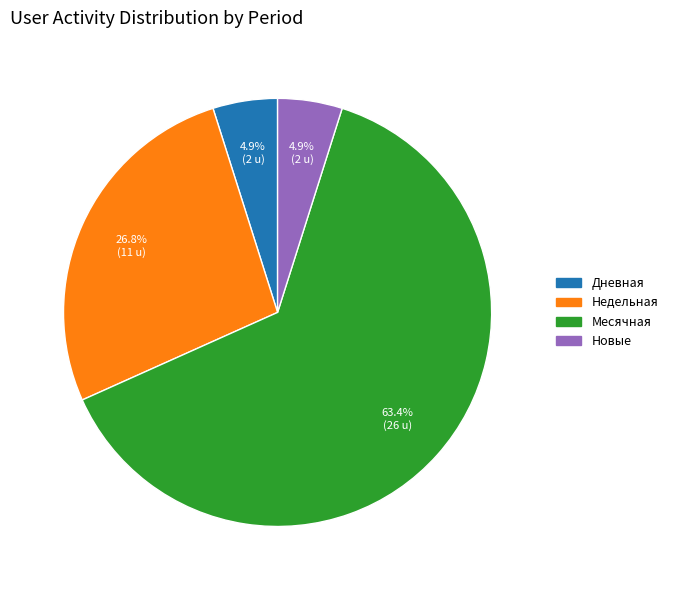

How many slices are in this pie chart?

4